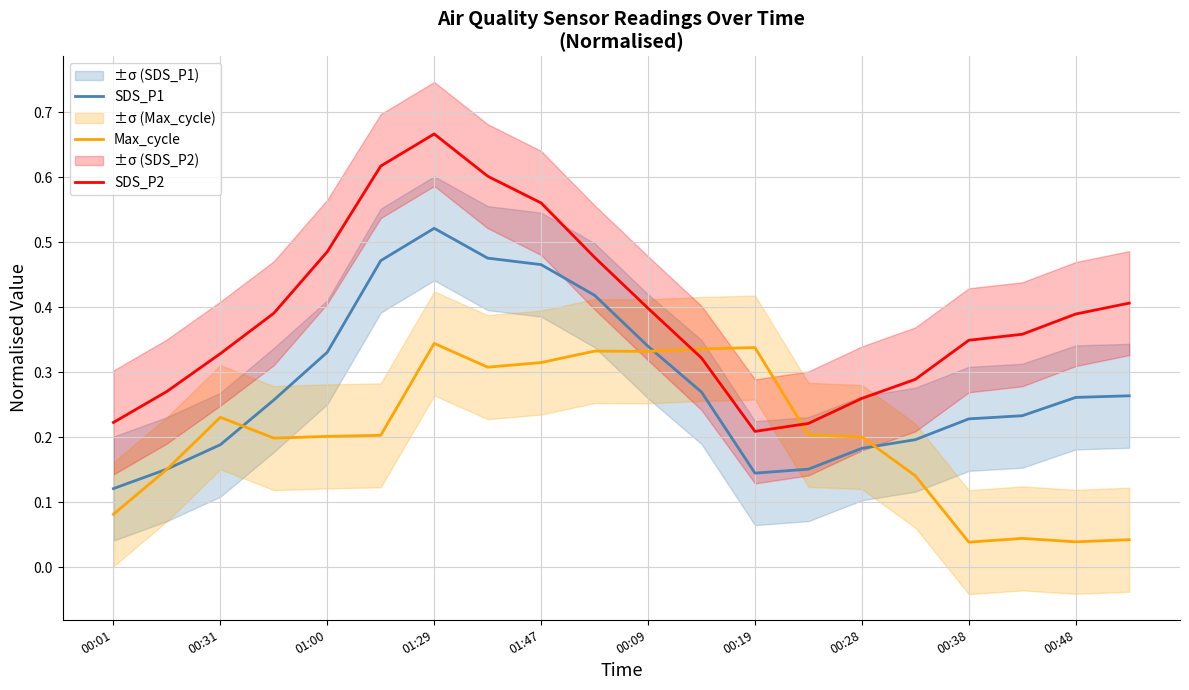

True or false: Max_cycle has a value of 0.2 at 01:00.

True